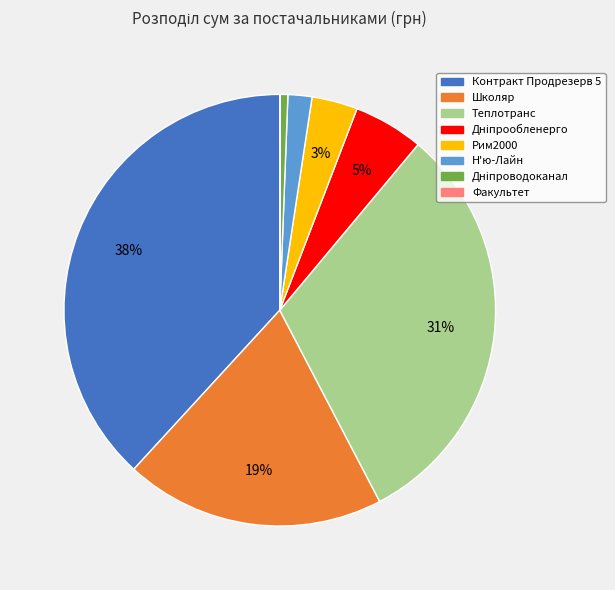

To the nearest percent, what is the average slice percentage?

12%